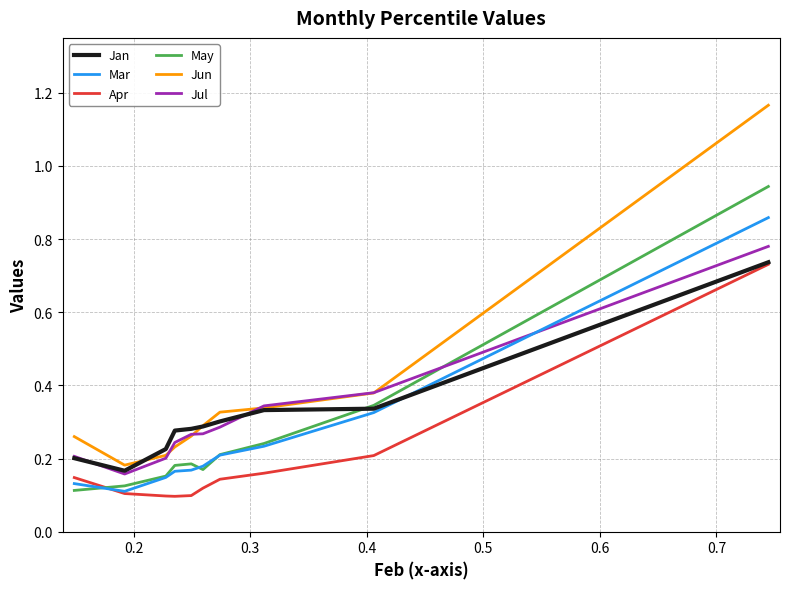

Which series has the widest spread of values?

Jun